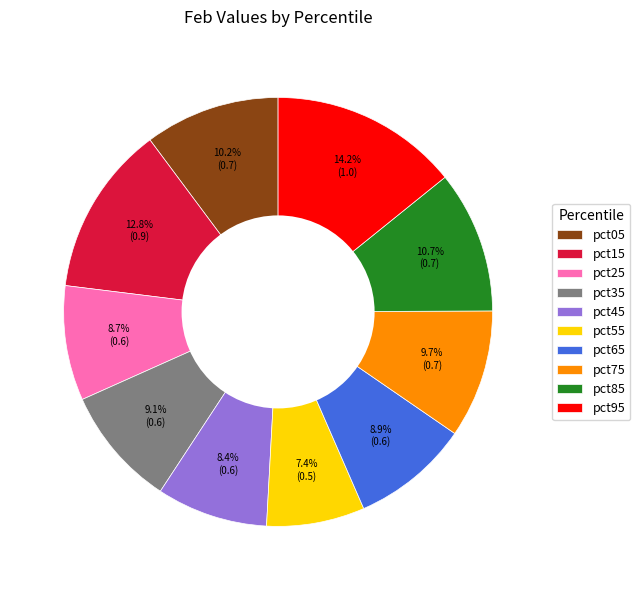

To the nearest percent, what percentage of the pie is pct45?

8%